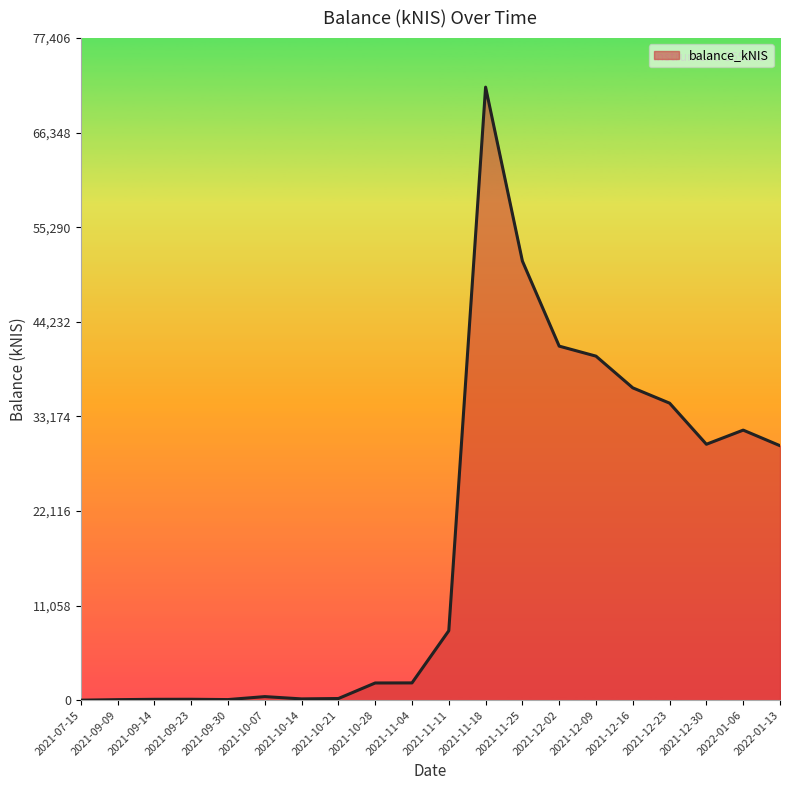

Is it true that the value at 2021-11-25 is 22343.6?

False